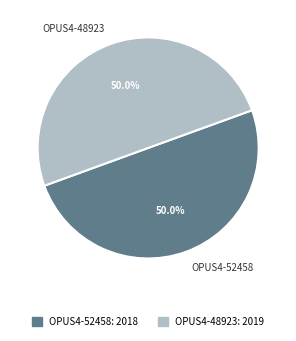

How many slices are in this pie chart?

2